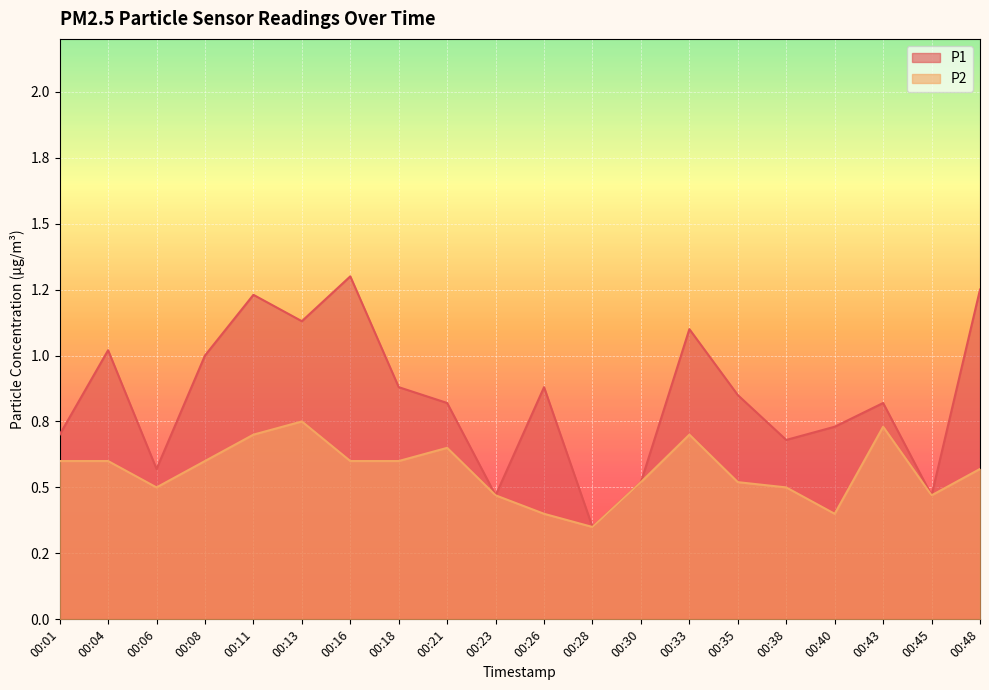

At which label does P2 reach its minimum?

00:28